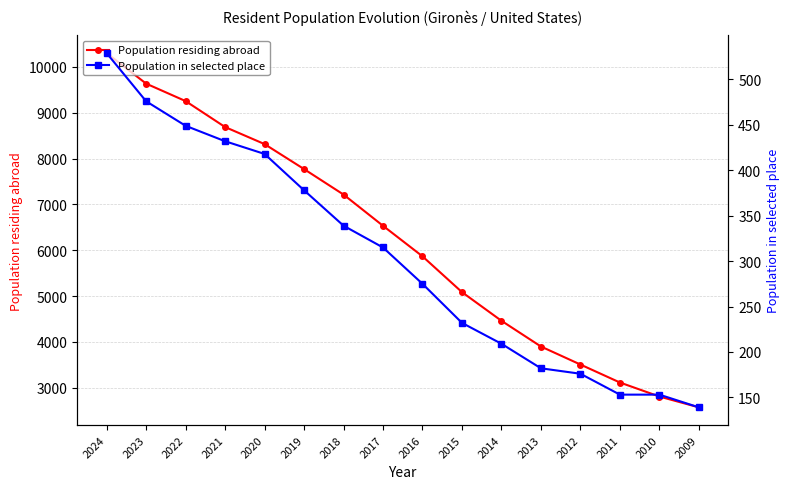

Does the chart have visible grid lines?

Yes